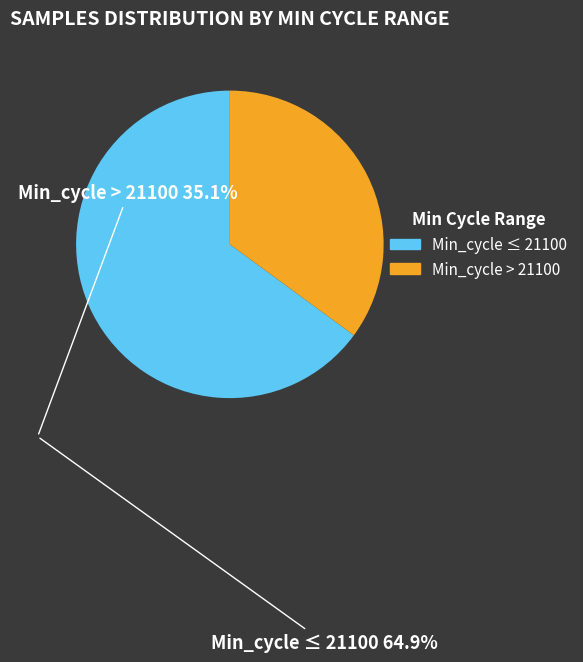

Is there any slice that represents more than half of the pie?

Yes